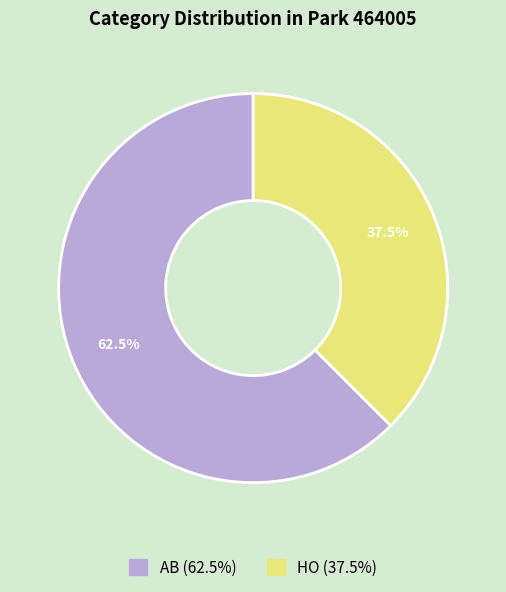

Does AB represent more than half of the total?

Yes